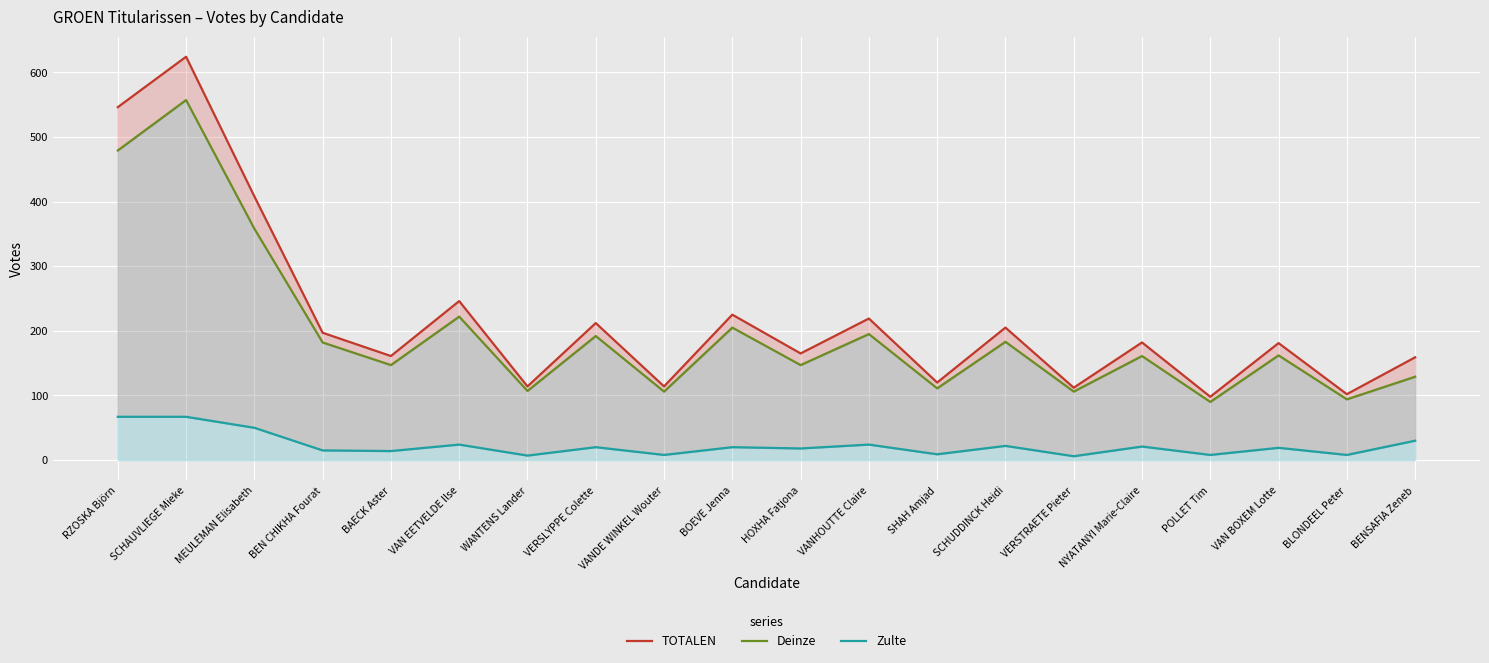

What is the smallest value displayed?

6